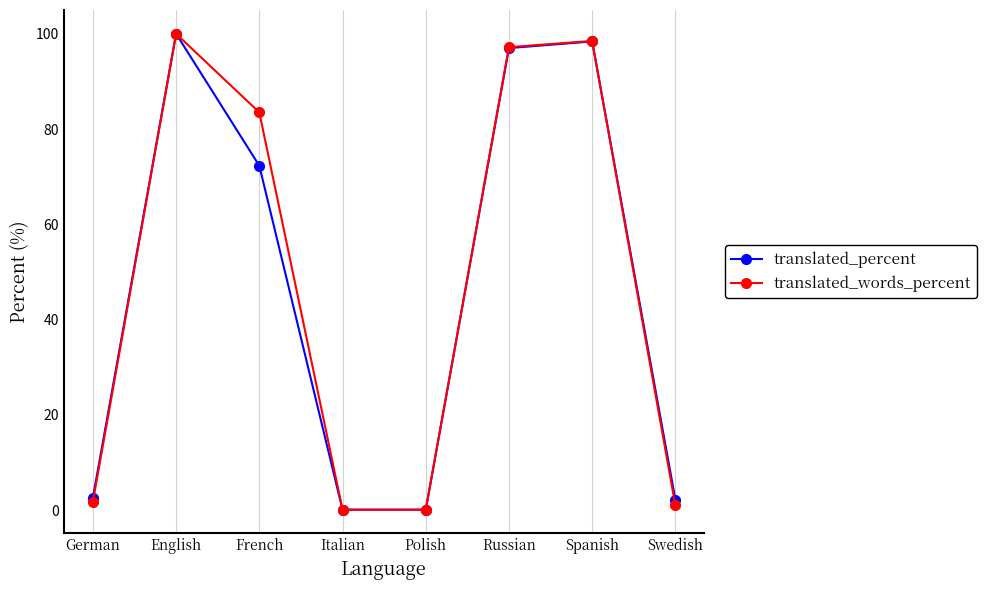

What is the difference between the maximum and minimum values in the translated_percent series?

99.9